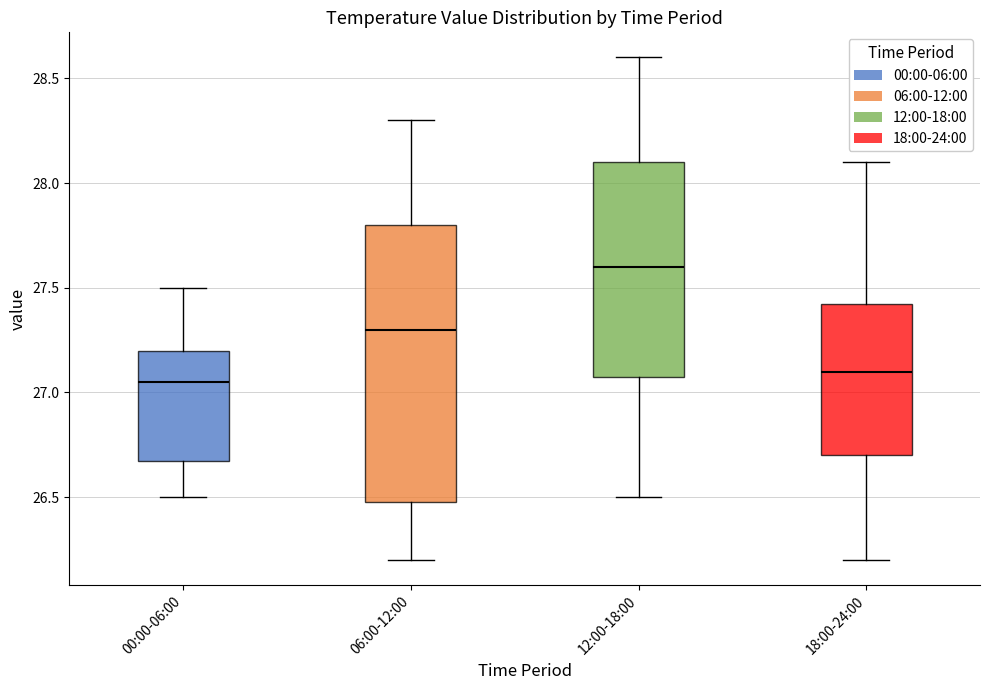

Which box has the lowest median line?

00:00-06:00